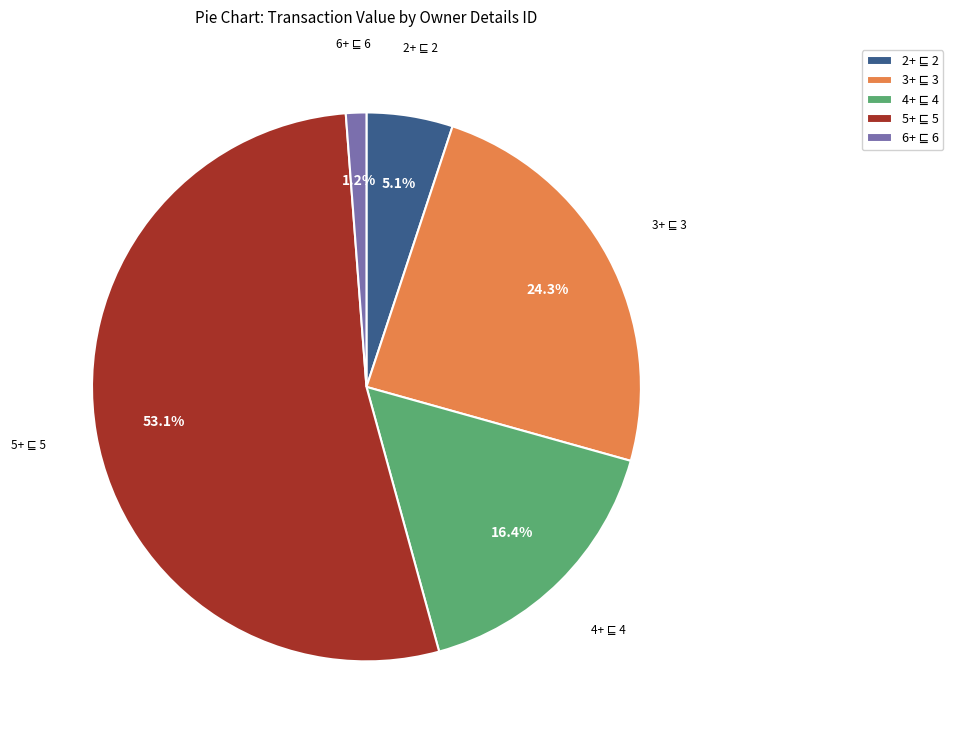

Does any single category account for the majority?

Yes